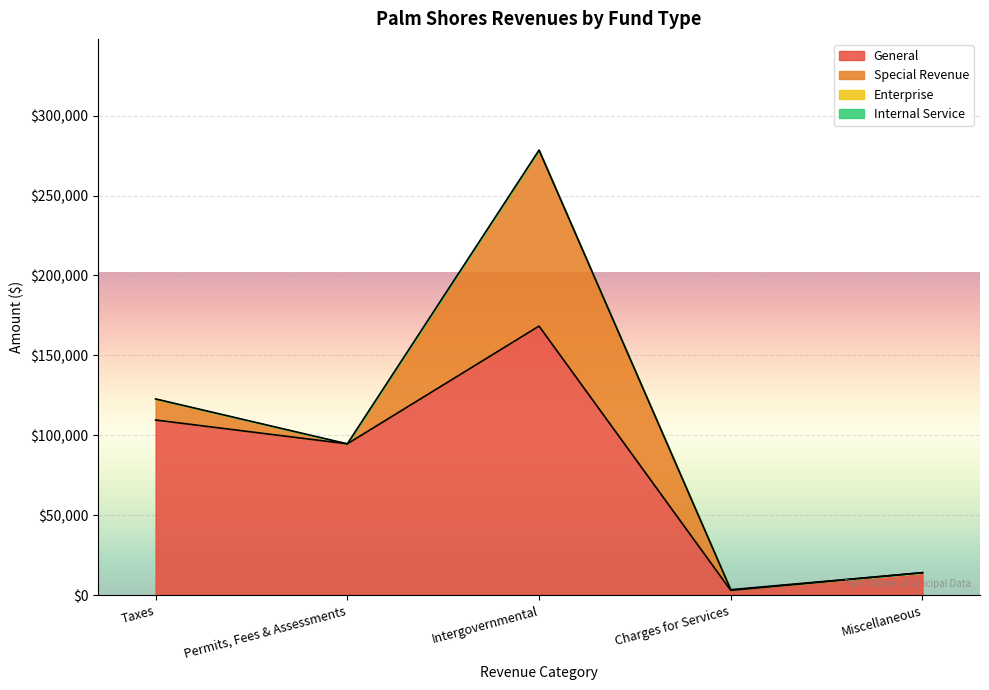

Which has a higher value, Intergovernmental or Charges for Services?

Intergovernmental